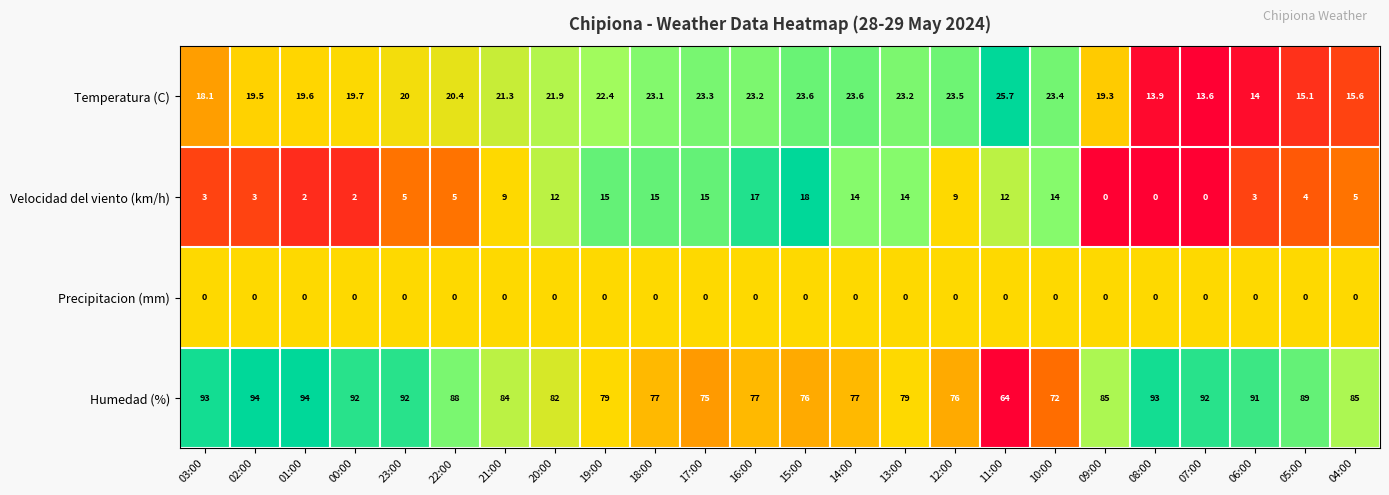

Count the number of categories in the chart.

24